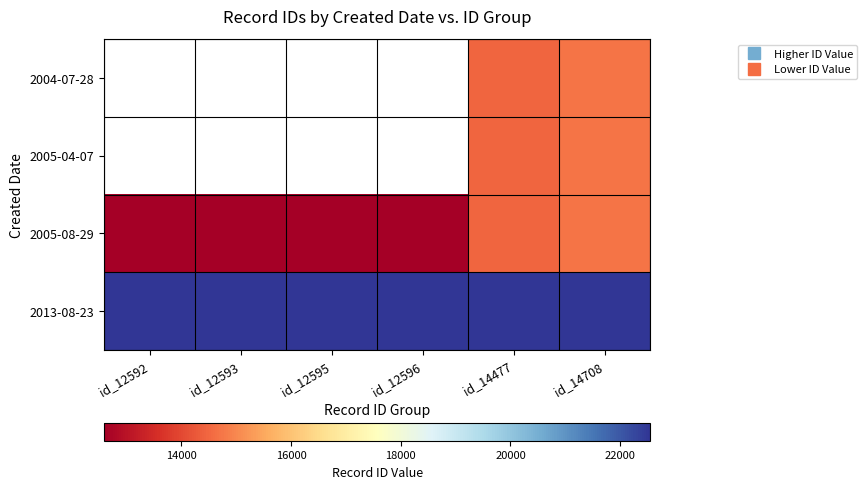

The 2013-08-23 series shows 22552.0 at id_12596. True or false?

True